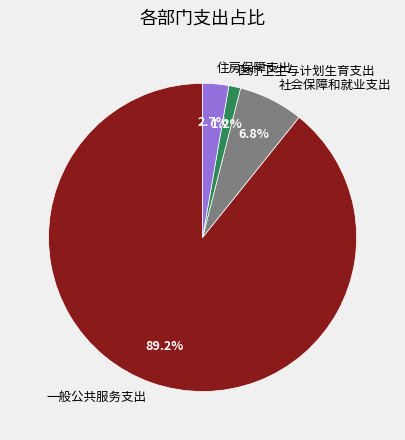

How much of the chart is everything except 医疗卫生与计划生育支出?

98.8%